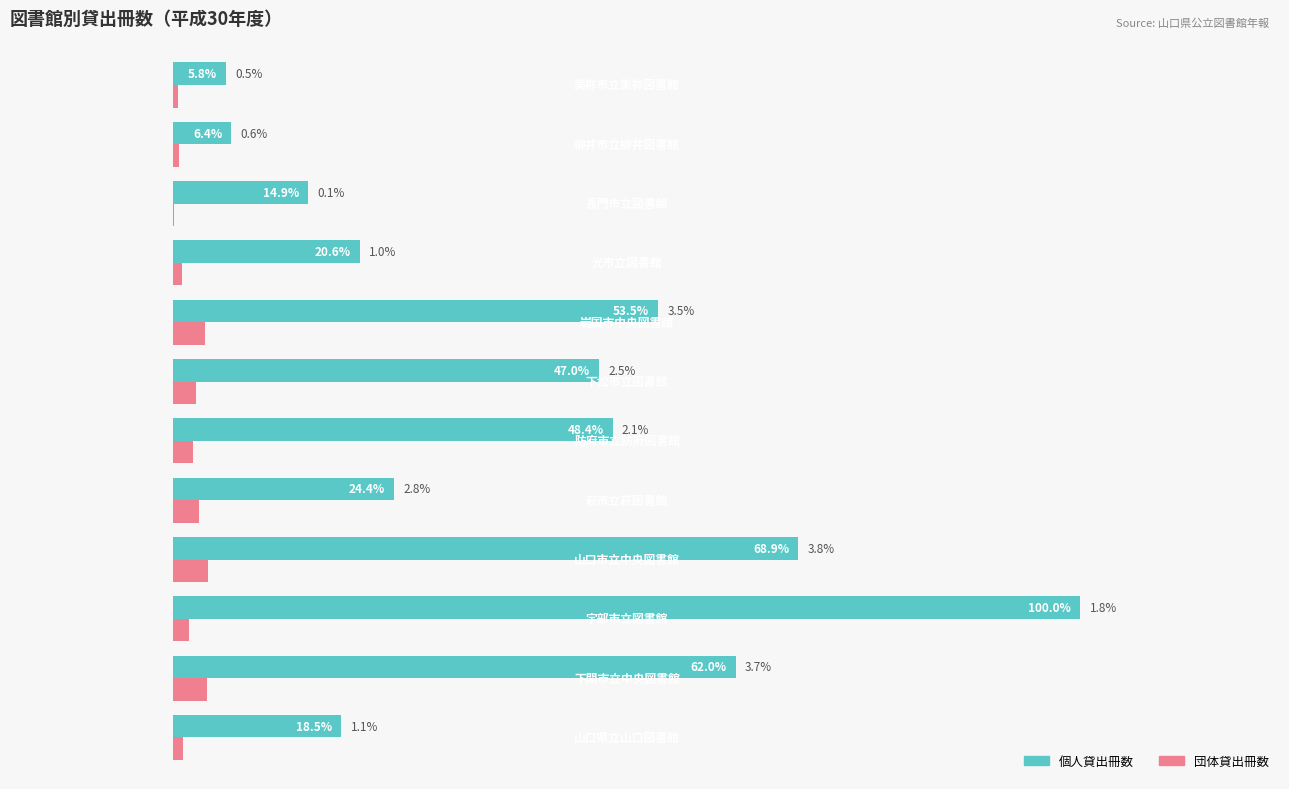

What are all the series names shown in the legend?

個人貸出冊数, 団体貸出冊数